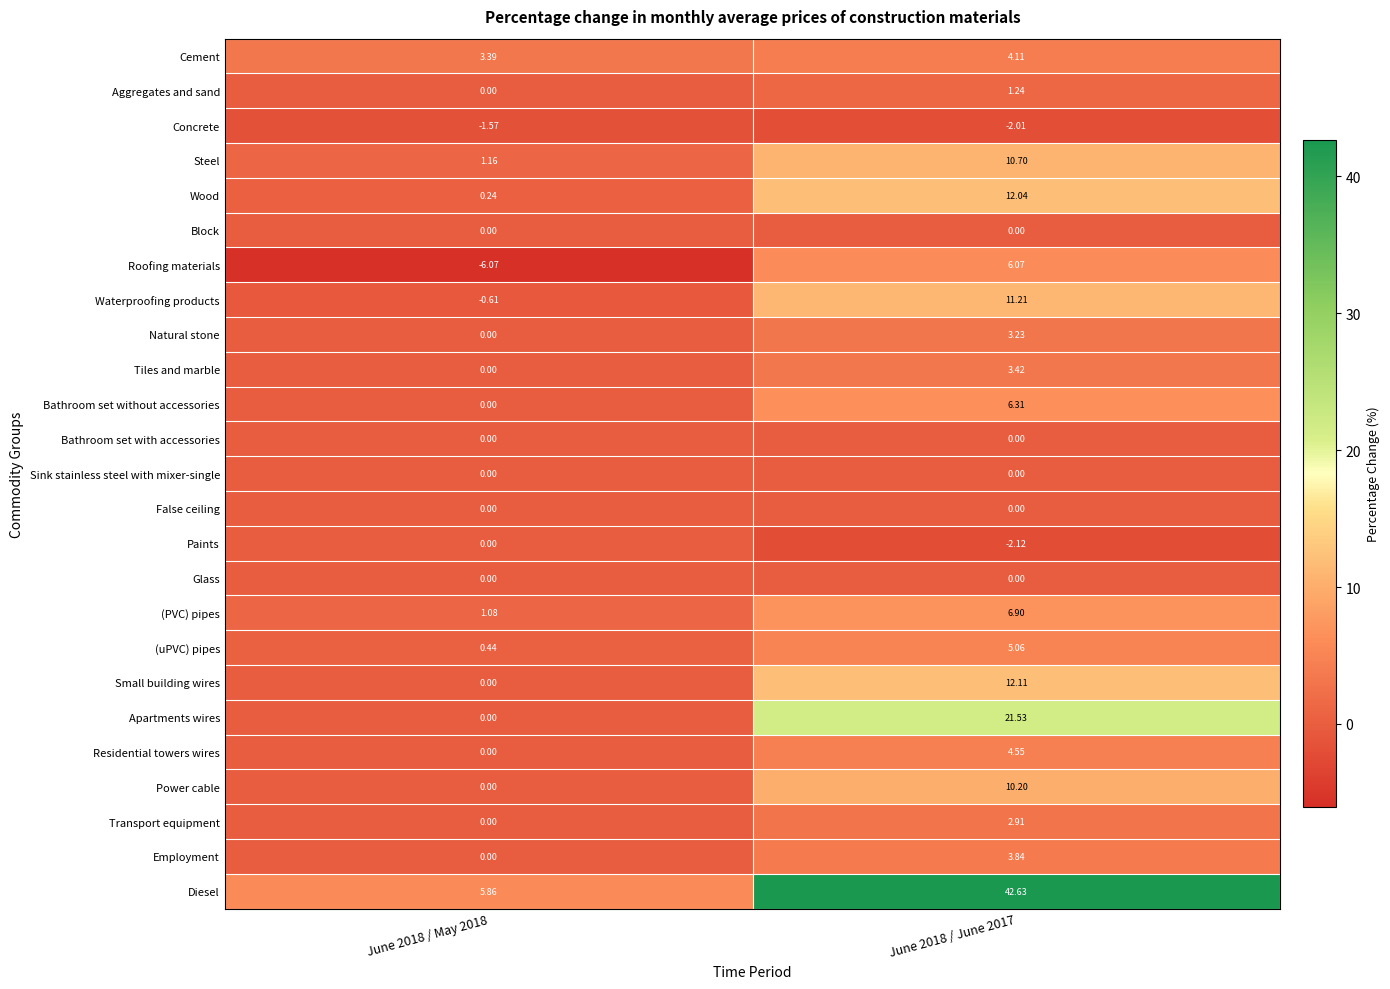

Is the value of Steel at June 2018 / June 2017 greater than the value of Small building wires at June 2018 / May 2018?

Yes